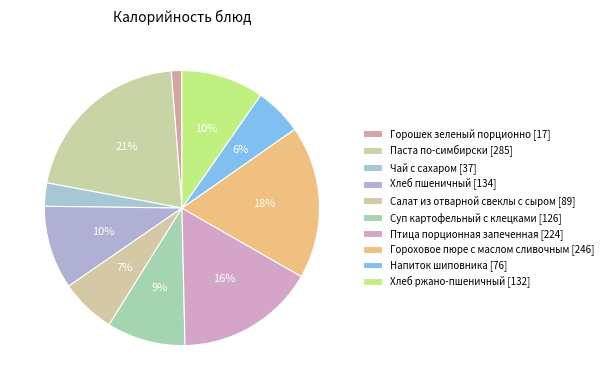

To the nearest percent, what is the average slice percentage?

10%